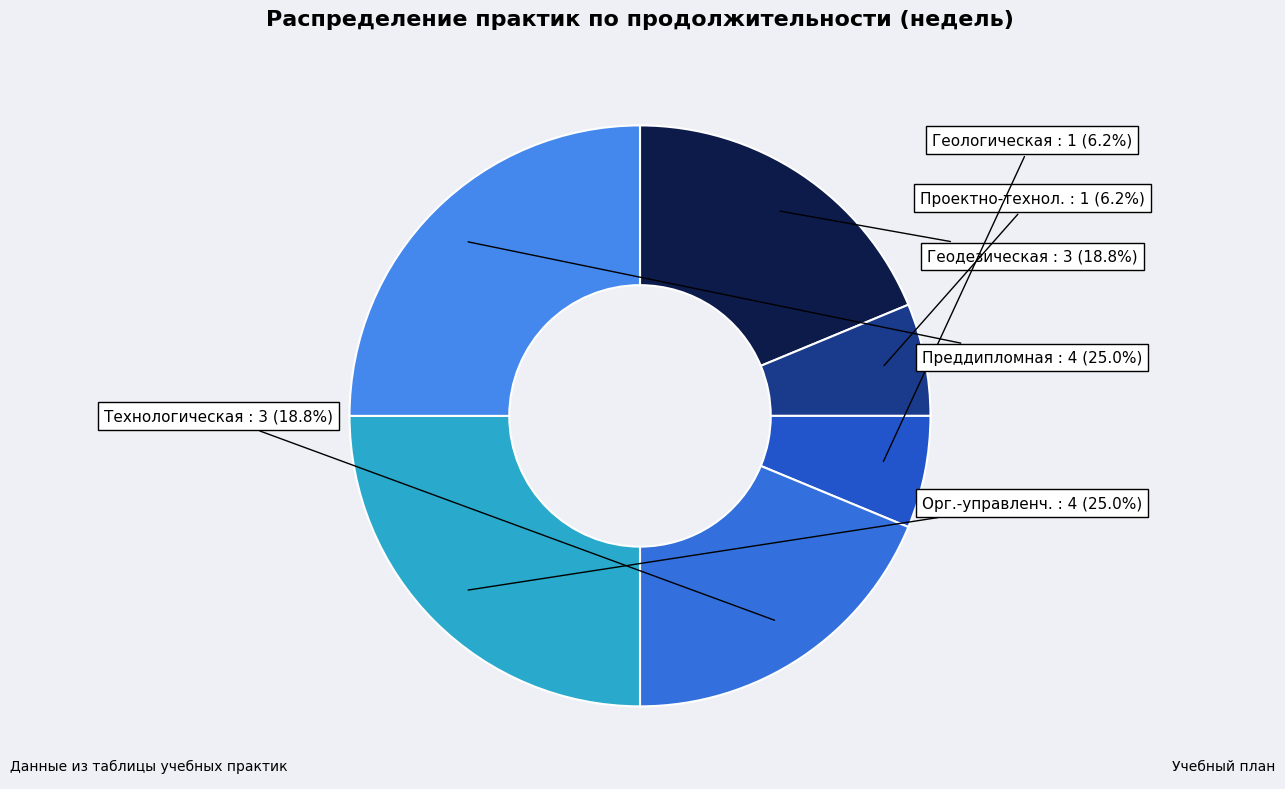

Count the number of slices in the pie.

6